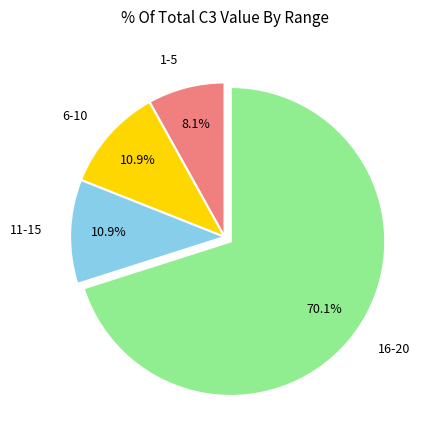

Does any single category account for the majority?

Yes